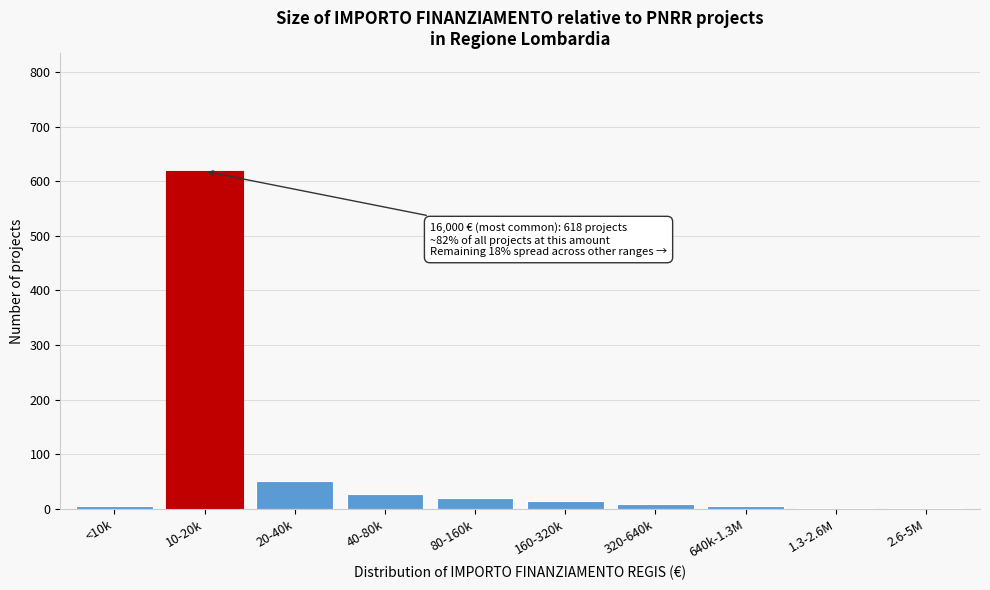

The chart shows a value of 250 at 10-20k. True or false?

False